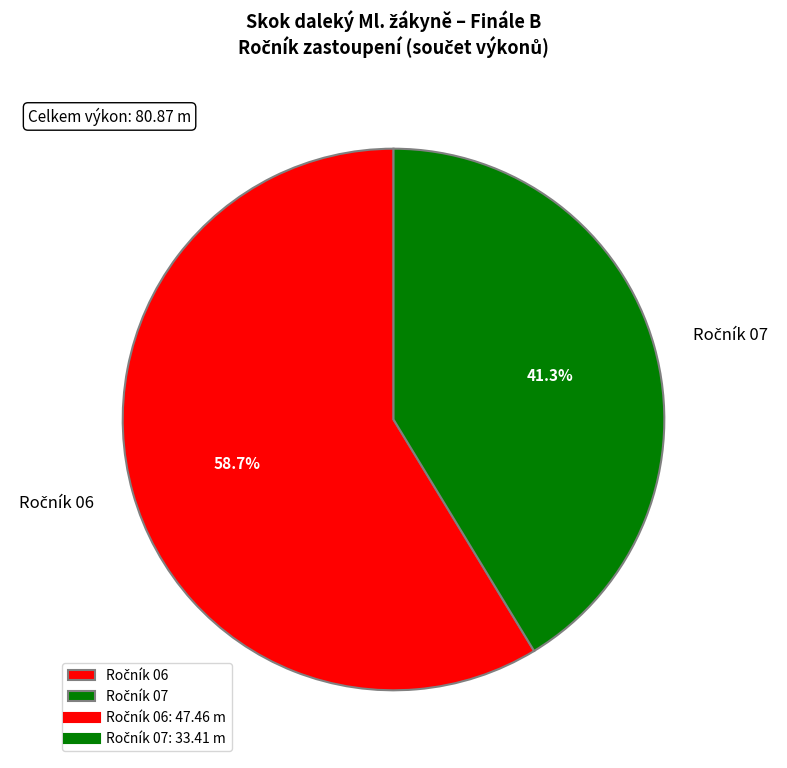

Is there a majority slice in this chart?

Yes